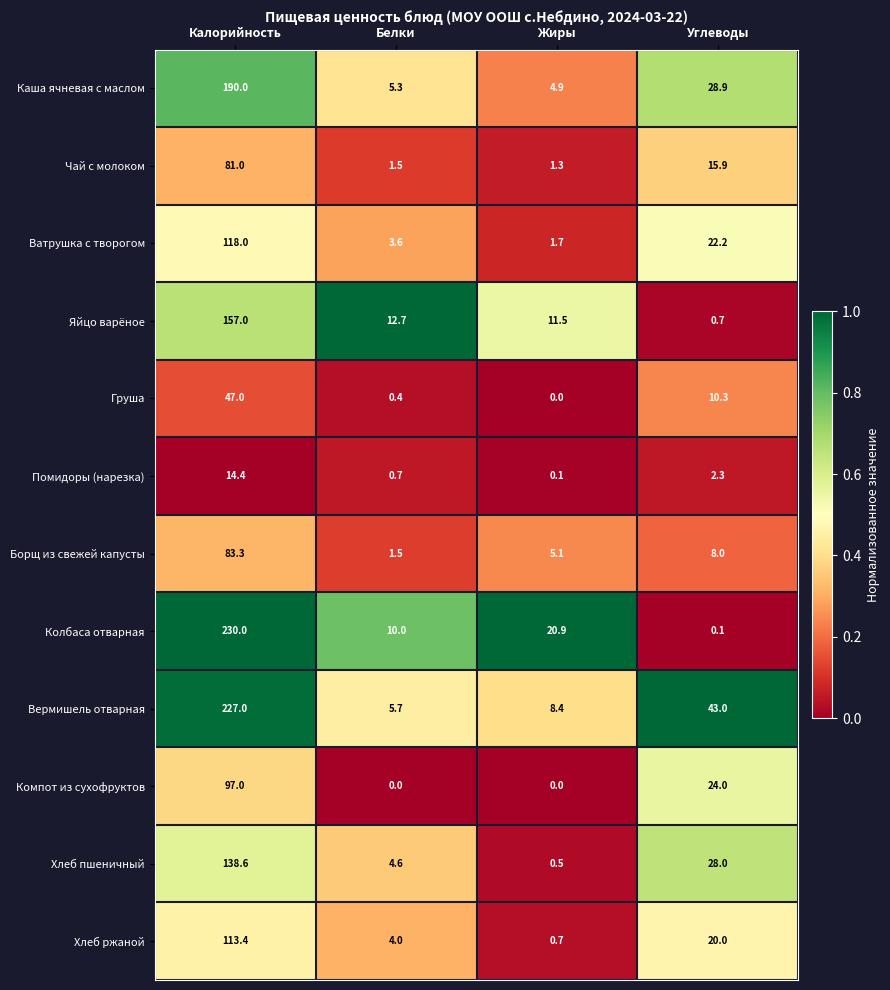

Which series has the largest total across all categories?

Вермишель отварная